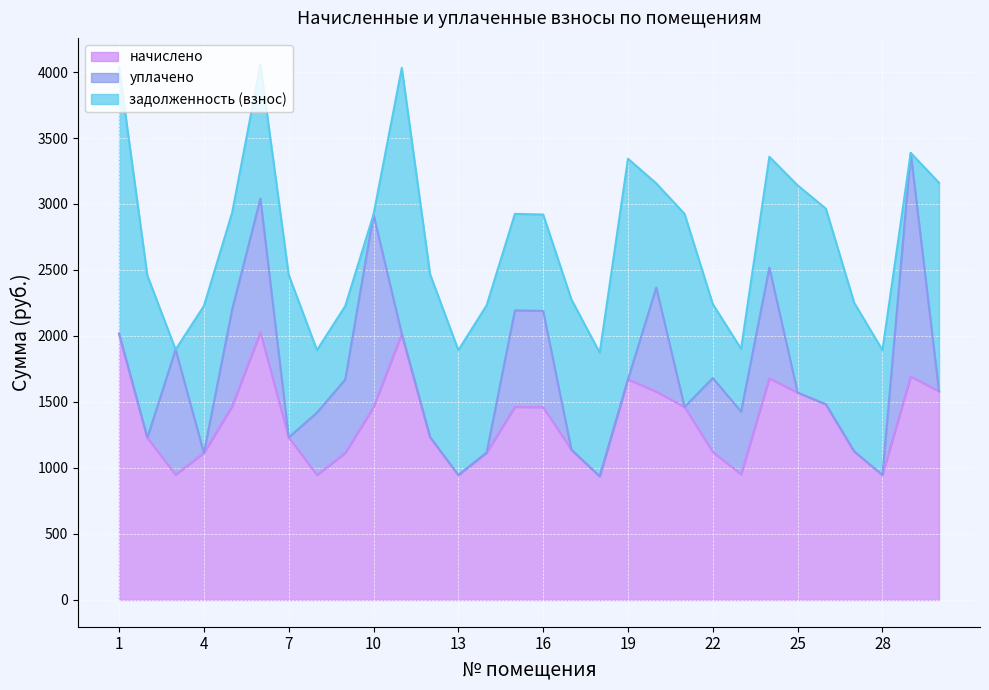

In начислено, how many points are higher than both neighbors (excluding endpoints)?

6